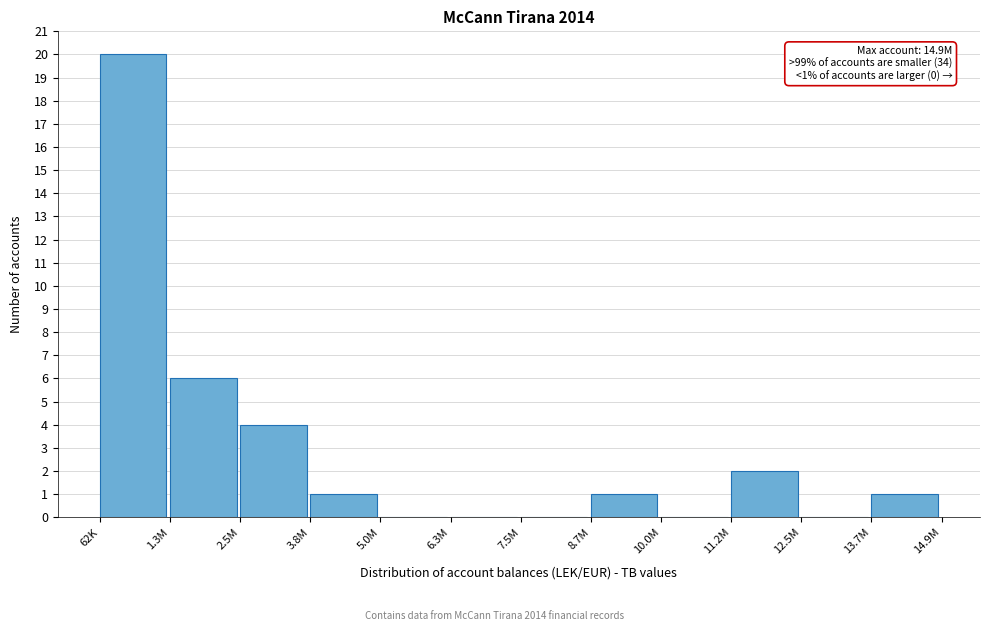

Reading left to right, transcribe all the data shown in this chart.

62K=20	1.3M=6	2.5M=4	3.8M=1	5.0M=0	6.3M=0	7.5M=0	8.7M=1	10.0M=0	11.2M=2	12.5M=0	13.7M=1